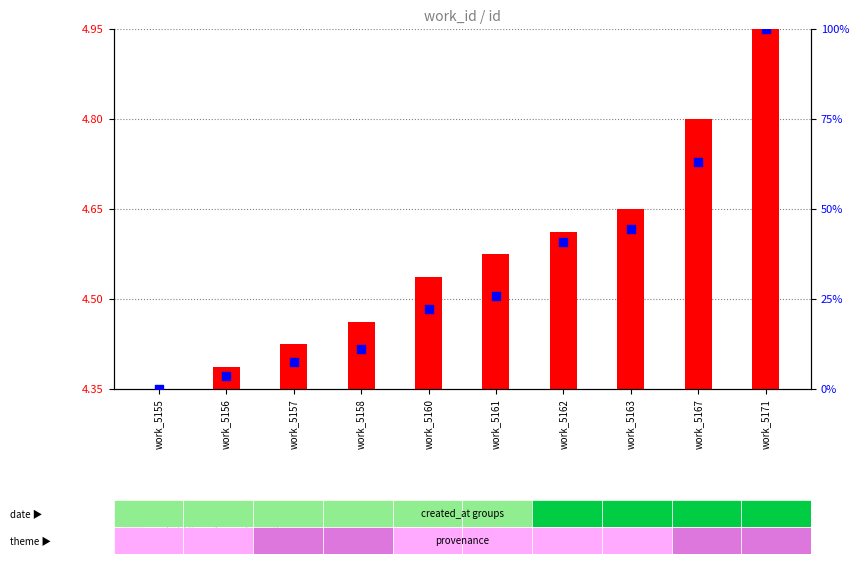

Which series reaches the maximum Y coordinate?

id (percentile rank within sample)